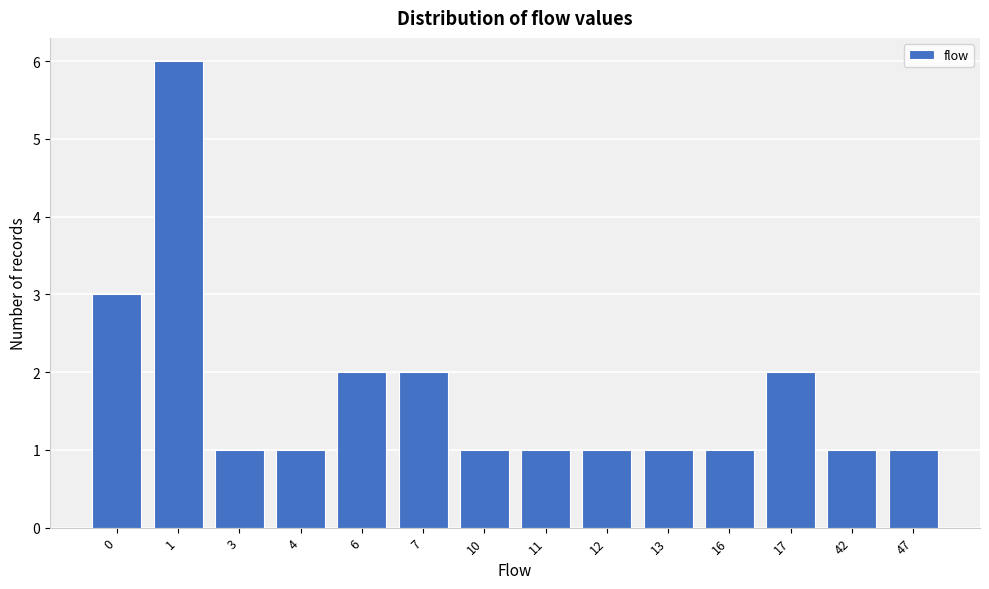

Reading left to right, list all the values displayed in this chart.

3	6	1	1	2	2	1	1	1	1	1	2	1	1